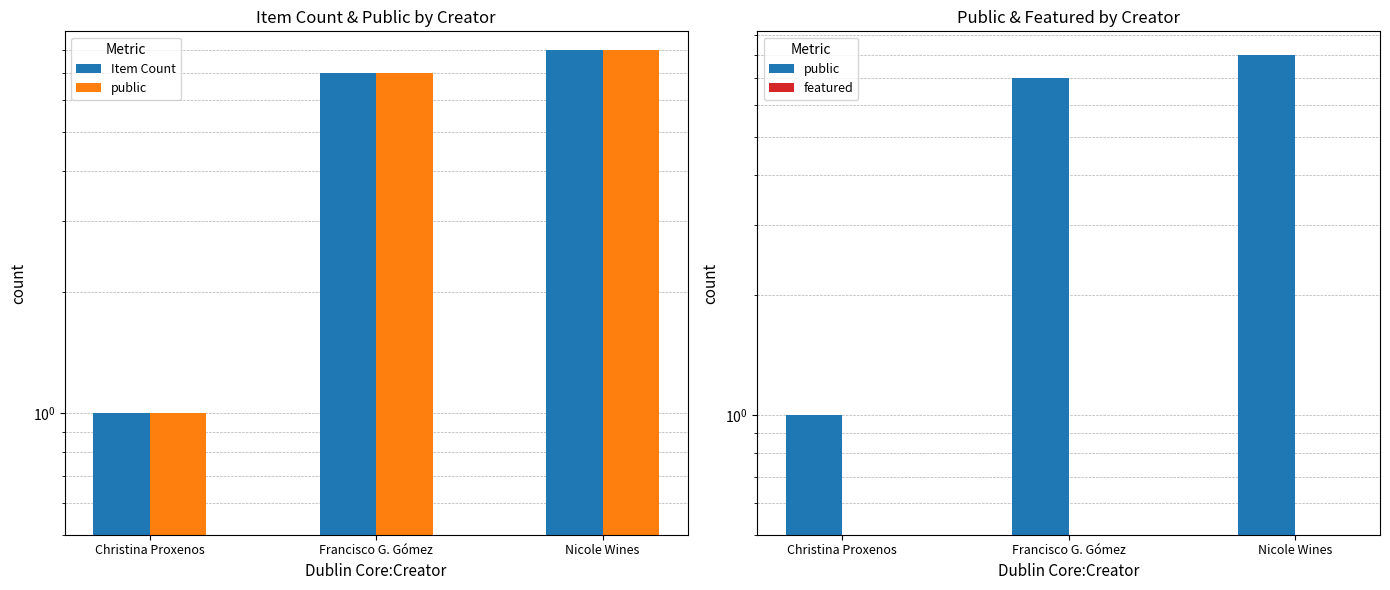

Rank the series at Francisco G. Gómez from highest to lowest value.

Item Count, public, featured